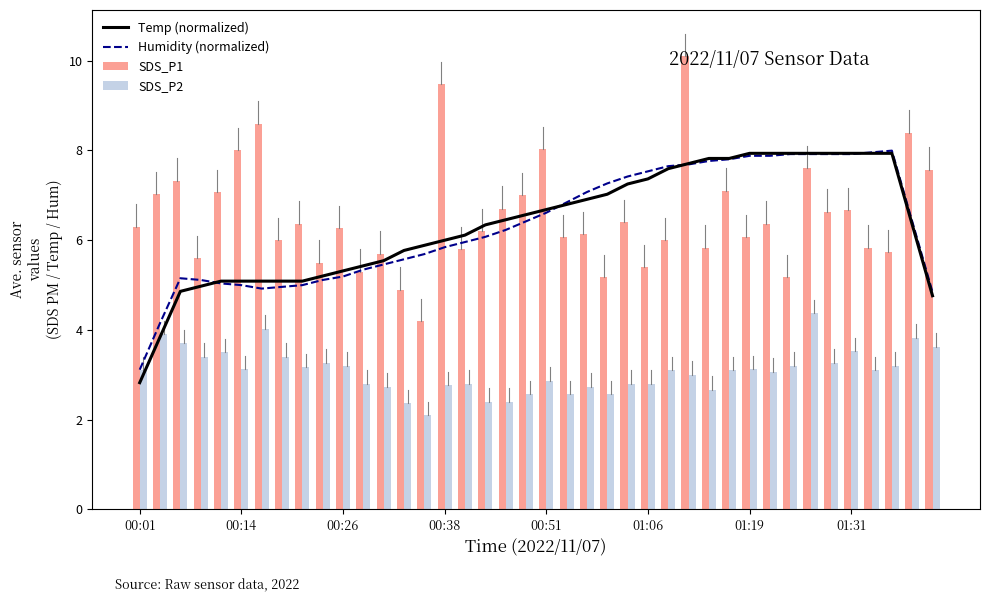

What is the minimum value shown in the chart?

2.1